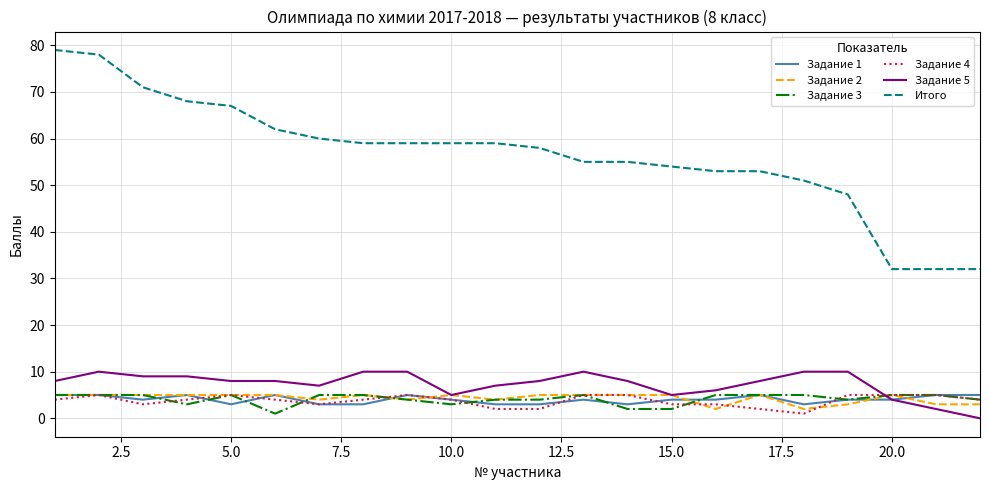

What is the greatest value displayed?

79